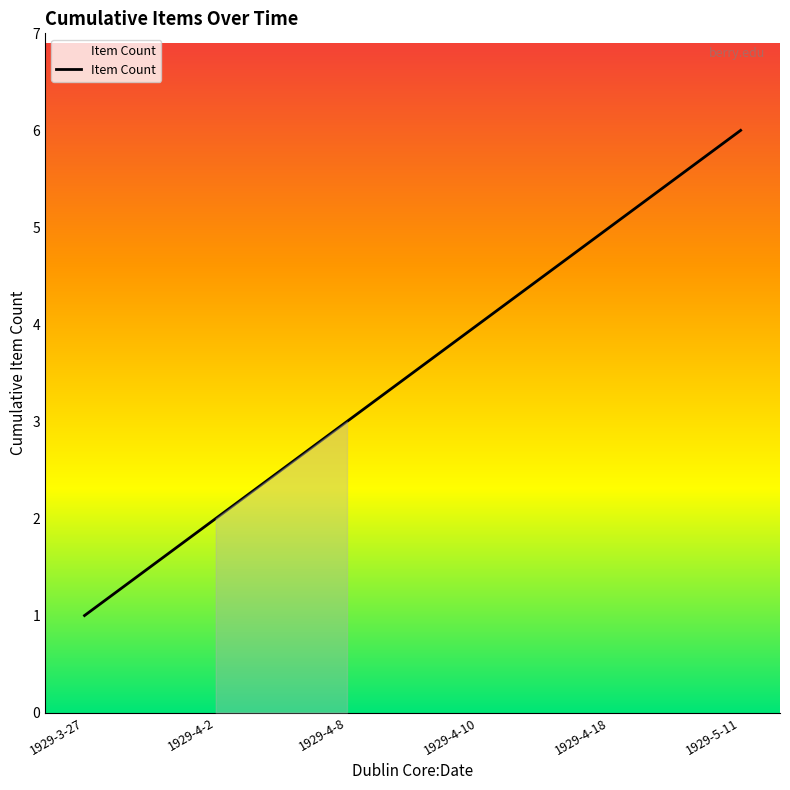

At which category does the chart reach its minimum across all series?

1929-3-27